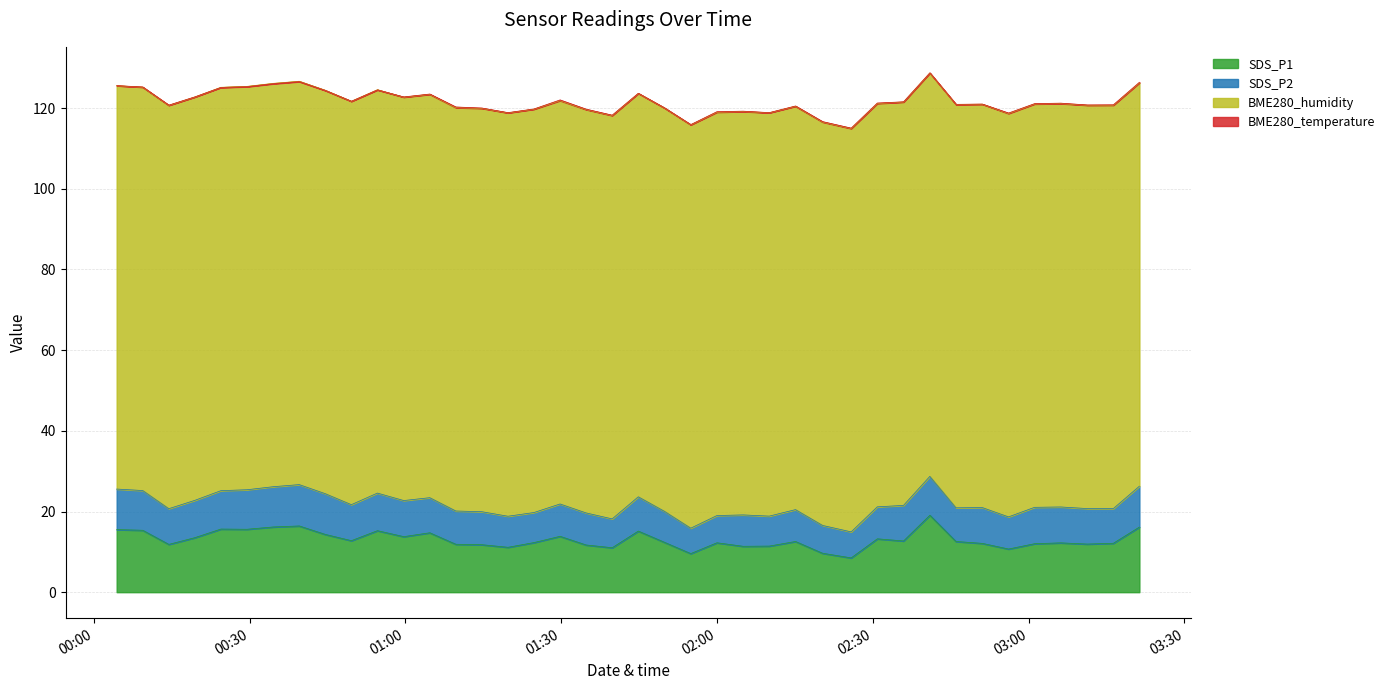

At how many categories does at least one series exceed 47?

40